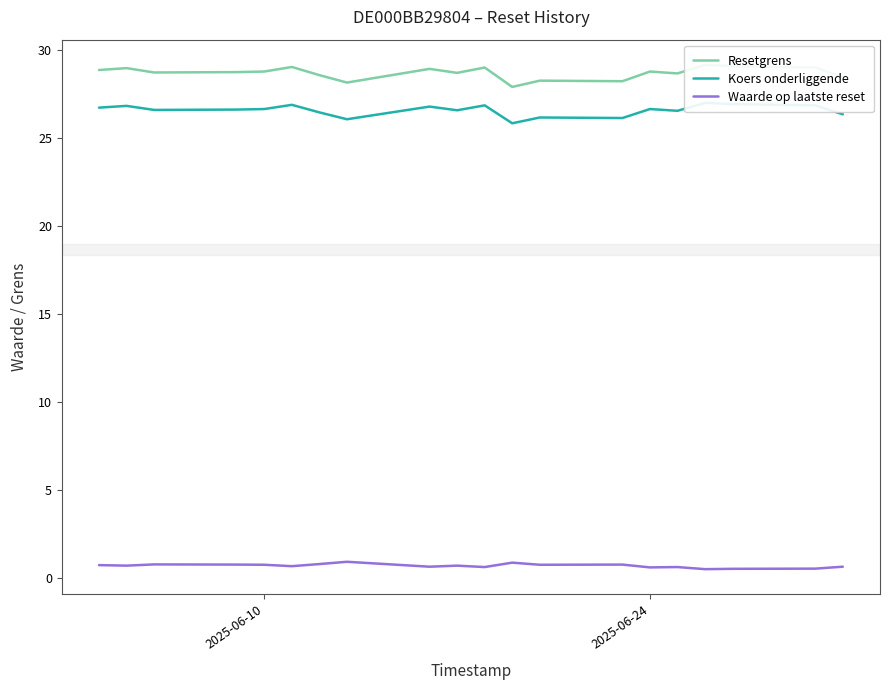

In Waarde op laatste reset, how many points are lower than both neighbors (excluding endpoints)?

7